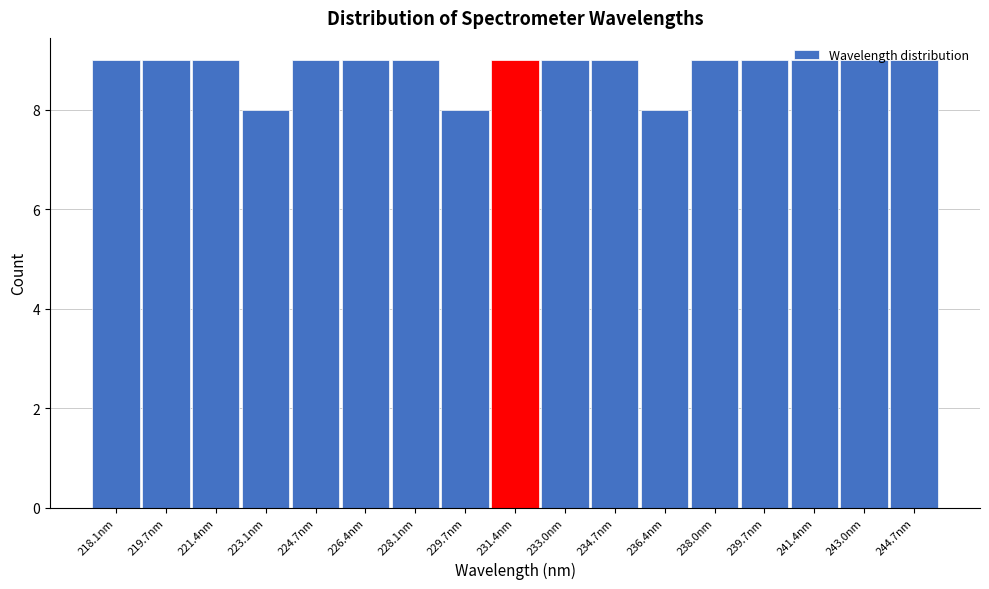

What is the sum of the values at 219.7nm and 238.0nm?

18